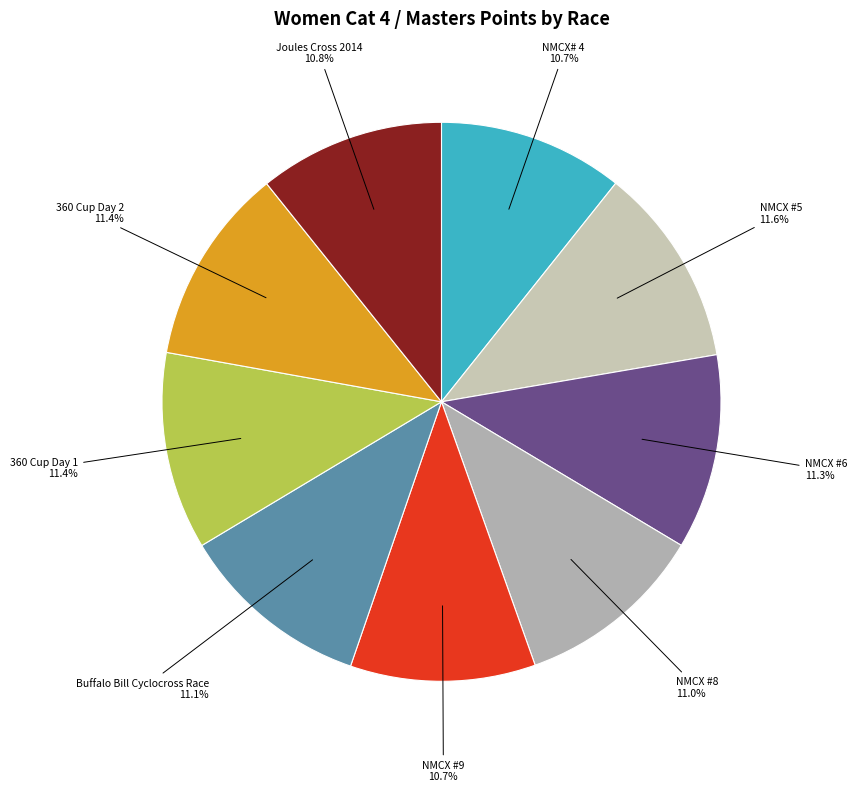

Combined, do NMCX #8 and NMCX #6 account for over 50%?

No